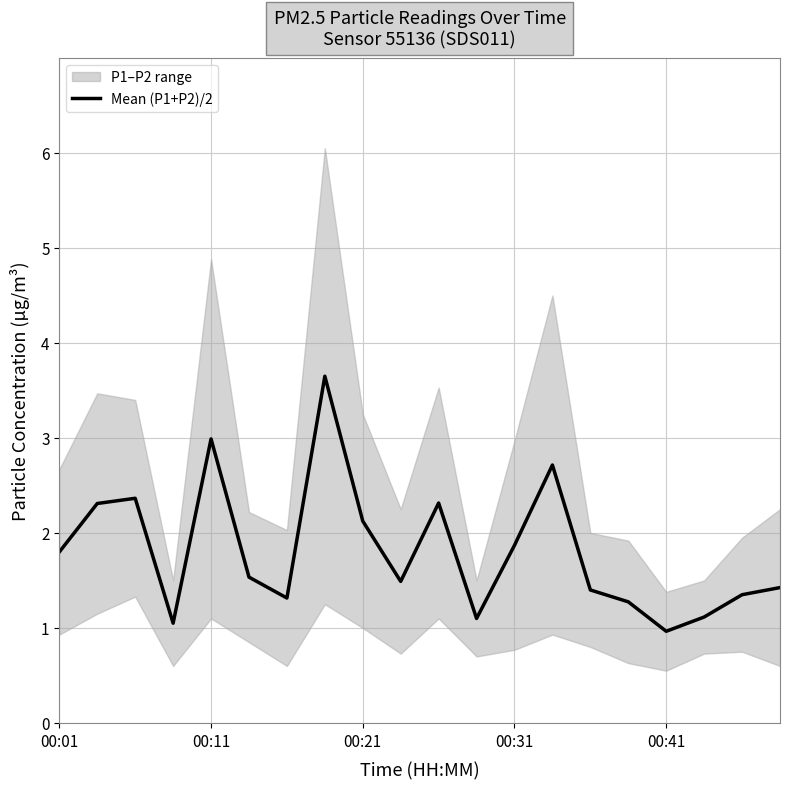

What is the difference between the second highest and minimum values?

2.0